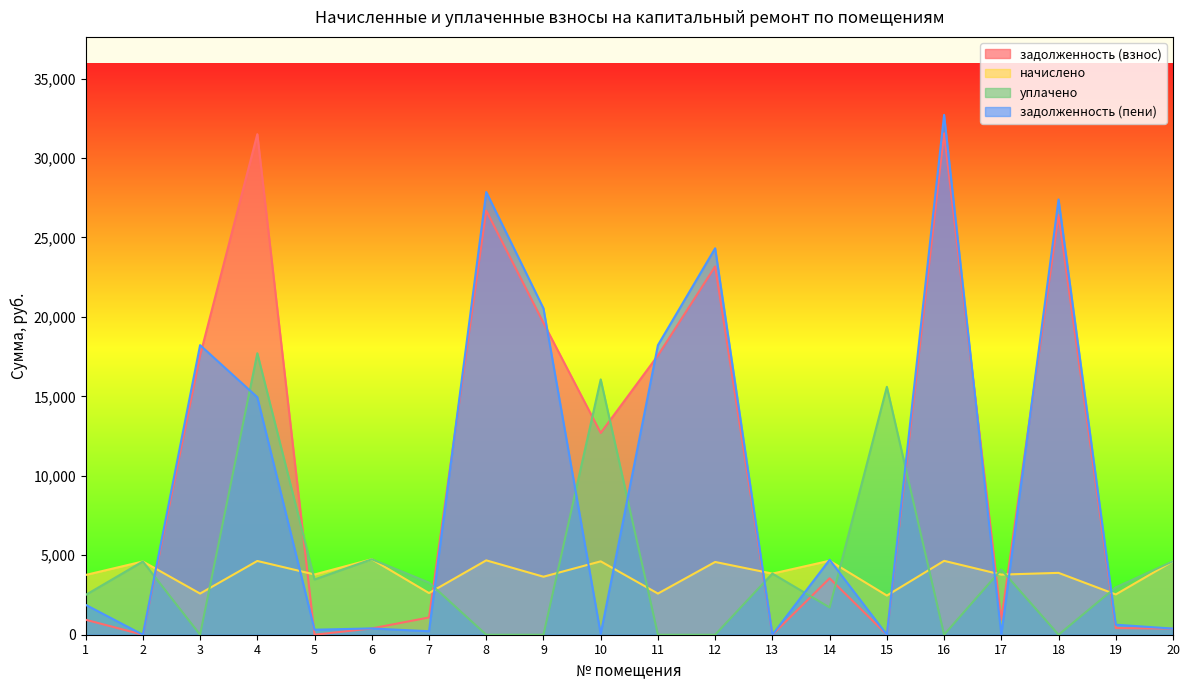

Is it true that уплачено equals -10239.5 at 3?

False